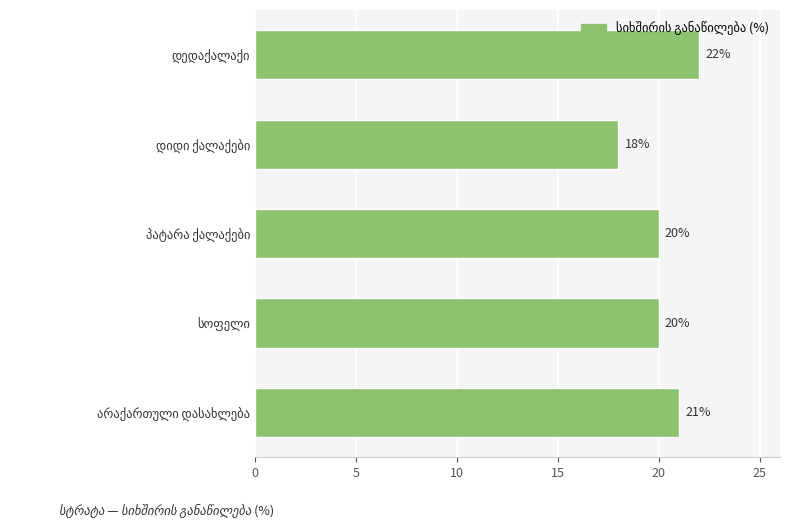

How many categories are shown in the chart?

5